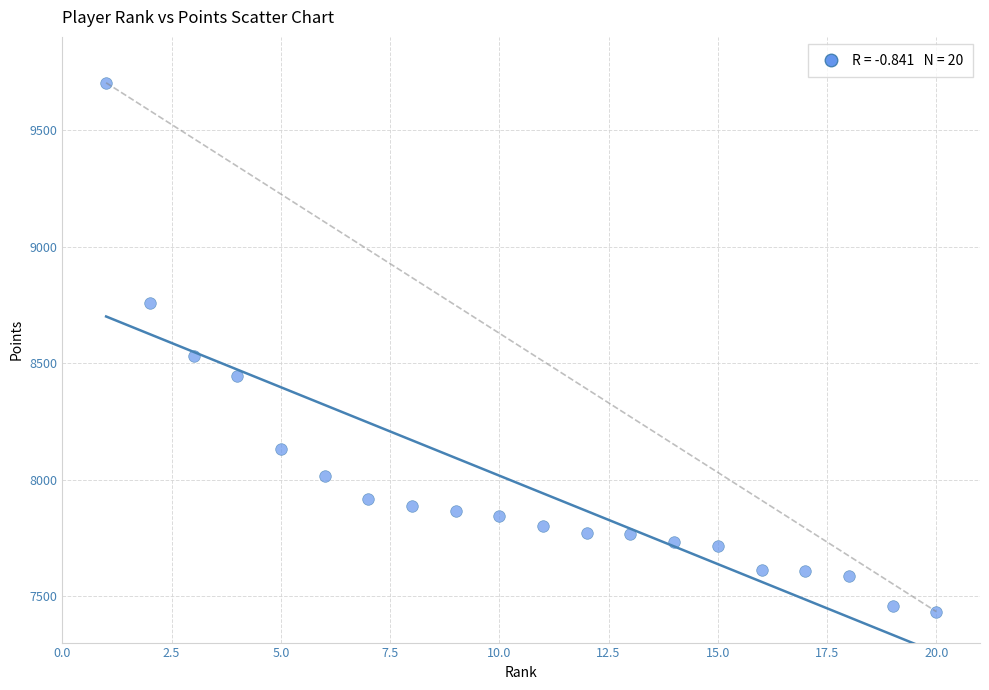

What is the range of X values (max minus min)?

19